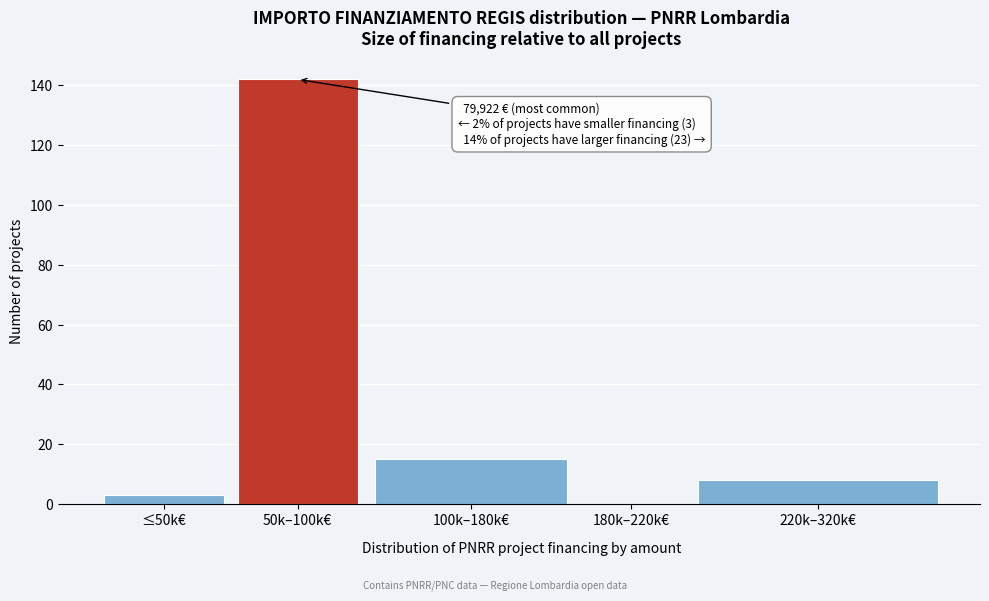

Reading left to right, extract all data points from this chart.

≤50k€=3	50k–100k€=142	100k–180k€=15	180k–220k€=0	220k–320k€=8